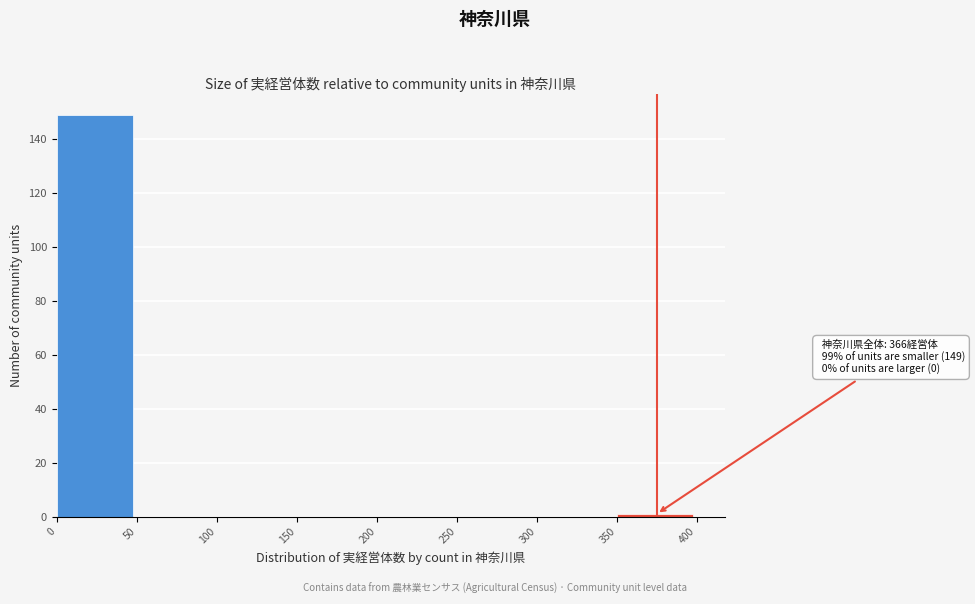

Which range on the x-axis has the tallest bar?

0 to 50